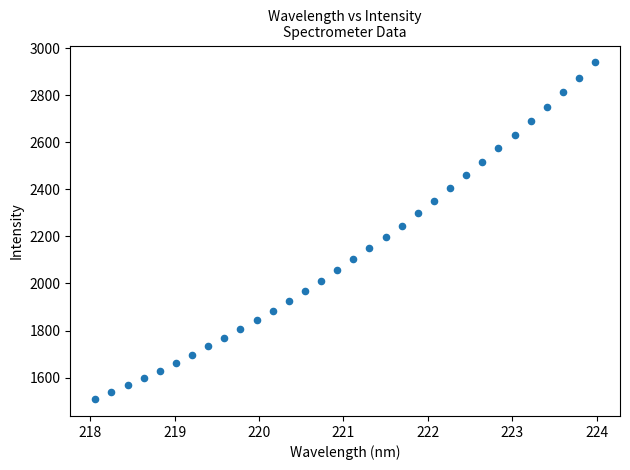

What is the range of X values (max minus min)?

5.9